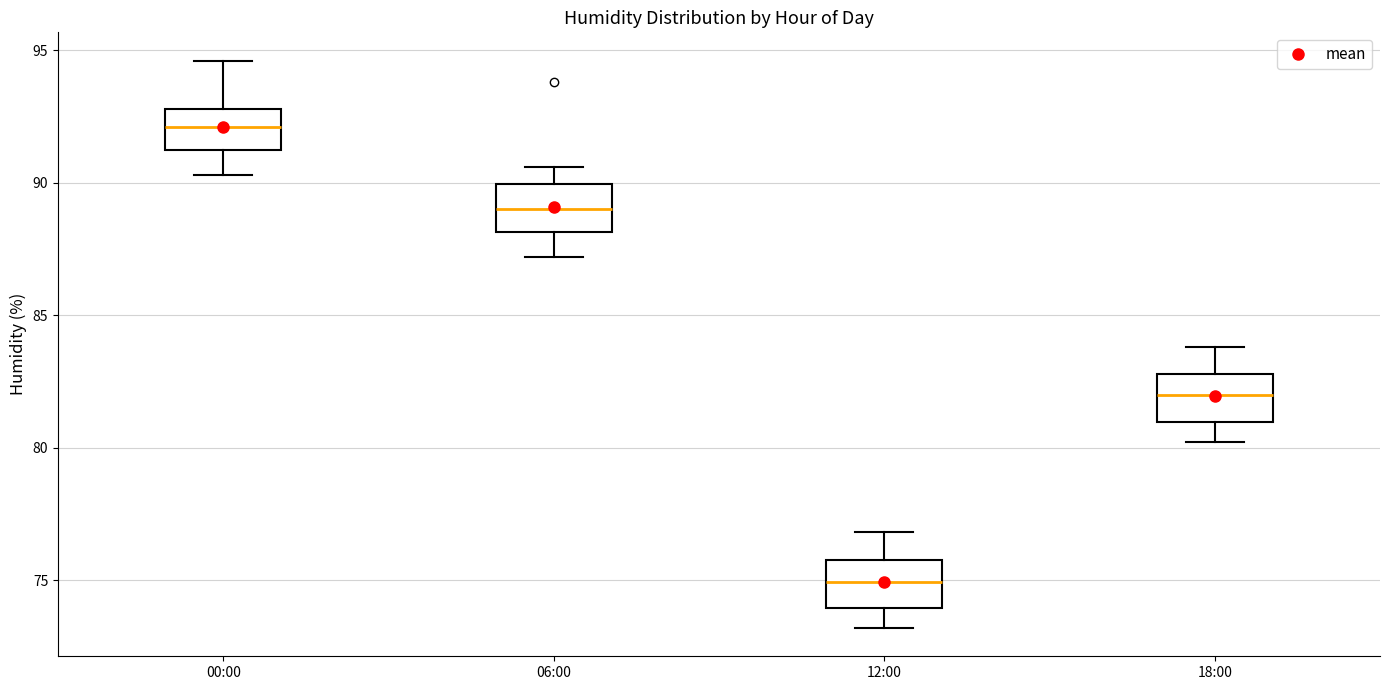

Where is the upper edge of the box for 18:00 on the y-axis? The values are not printed on the chart, so give them approximately, as read against the axis.

83.0